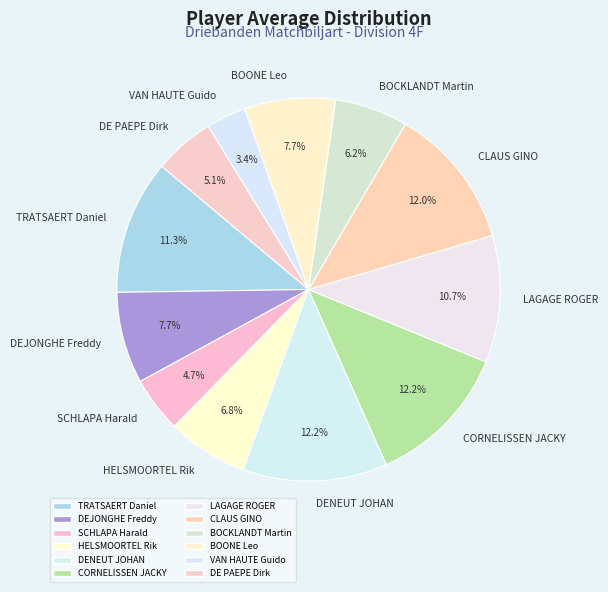

The TRATSAERT Daniel slice represents 25% of the pie. True or false?

False